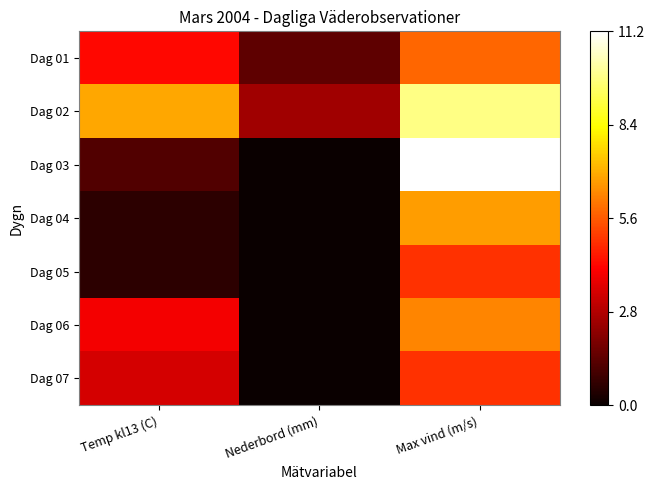

Which series has the largest range (max minus min)?

Dag 03